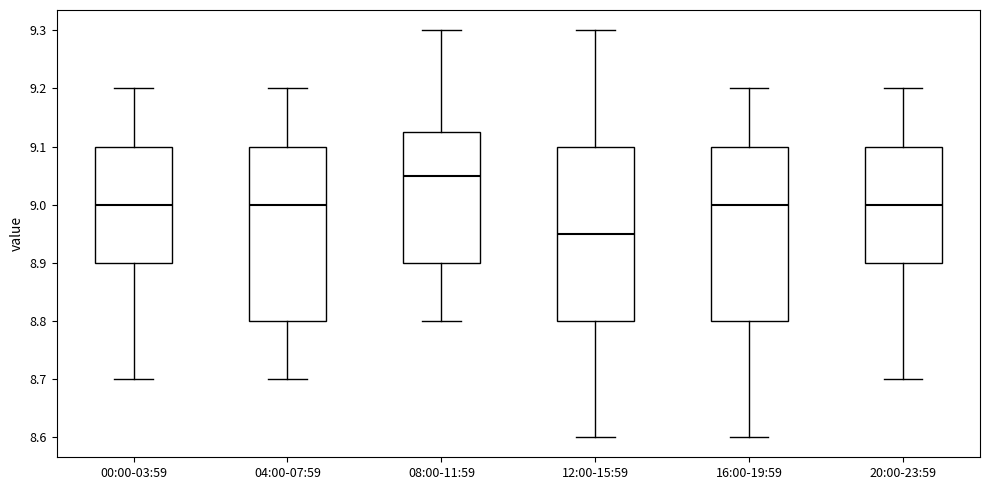

Reading left to right, read every box against the y-axis: the position of its median line, the range the box covers, and the ends of its whiskers. The values are not printed on the chart, so give them approximately, as read against the axis.

00:00-03:59: median 9.00, box 8.90 to 9.10, whiskers 8.70 to 9.20
04:00-07:59: median 9.00, box 8.80 to 9.10, whiskers 8.70 to 9.20
08:00-11:59: median 9.05, box 8.90 to 9.13, whiskers 8.80 to 9.30
12:00-15:59: median 8.95, box 8.80 to 9.10, whiskers 8.60 to 9.30
16:00-19:59: median 9.00, box 8.80 to 9.10, whiskers 8.60 to 9.20
20:00-23:59: median 9.00, box 8.90 to 9.10, whiskers 8.70 to 9.20